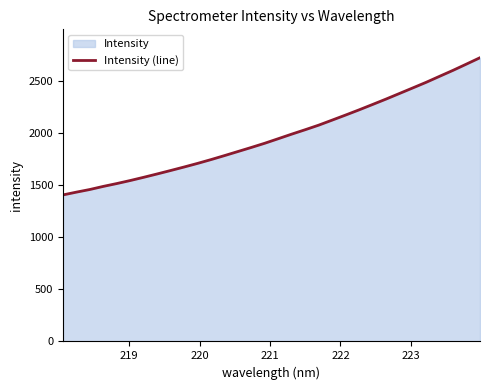

What is the sum of all values?

63238.8